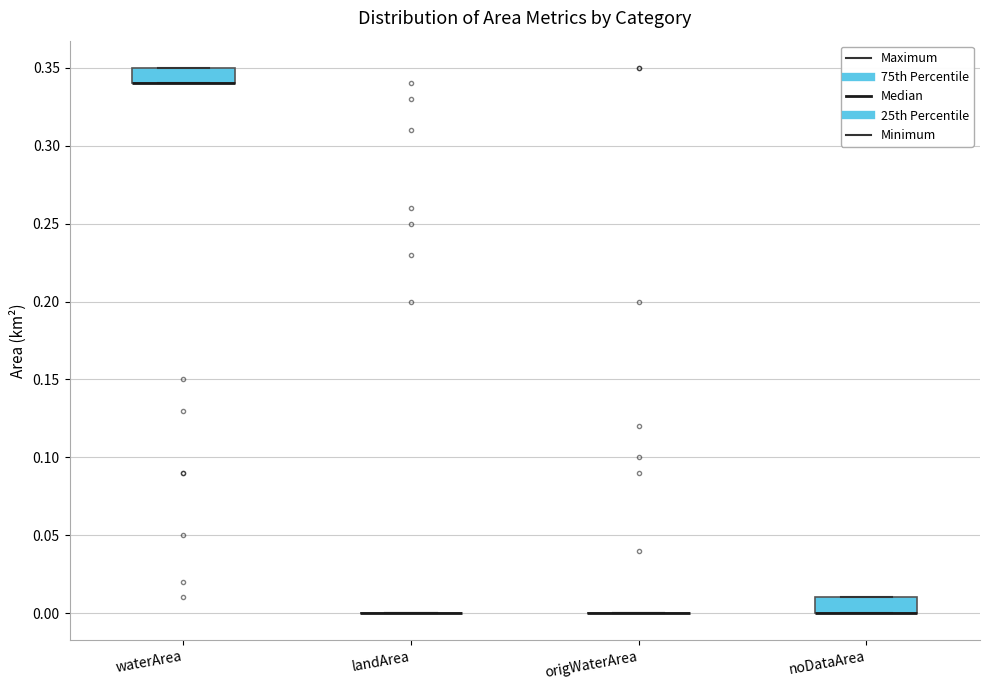

Reading left to right, transcribe this box plot: for each box, give where its median line is, the range the box spans, and where its two whiskers end, as read against the y-axis. The values are not printed on the chart, so give them approximately, as read against the axis.

waterArea: median 0.34 (drawn on the box's lower edge), box 0.34 to 0.35, whiskers 0.34 to 0.35
landArea: box collapsed to a line at 0.00, whiskers 0.00 to 0.00
origWaterArea: box collapsed to a line at 0.00, whiskers 0.00 to 0.00
noDataArea: median 0.00 (drawn on the box's lower edge), box 0.00 to 0.01, whiskers 0.00 to 0.01